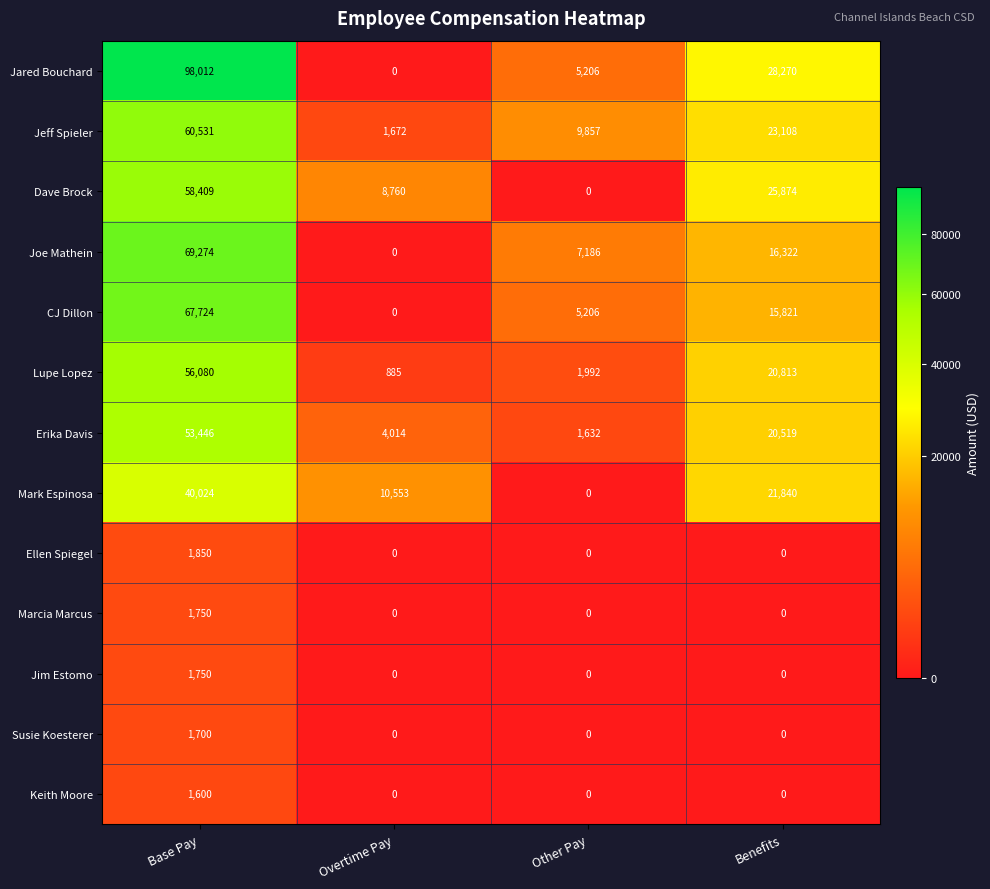

What is the total value across all series at Other Pay?

31079